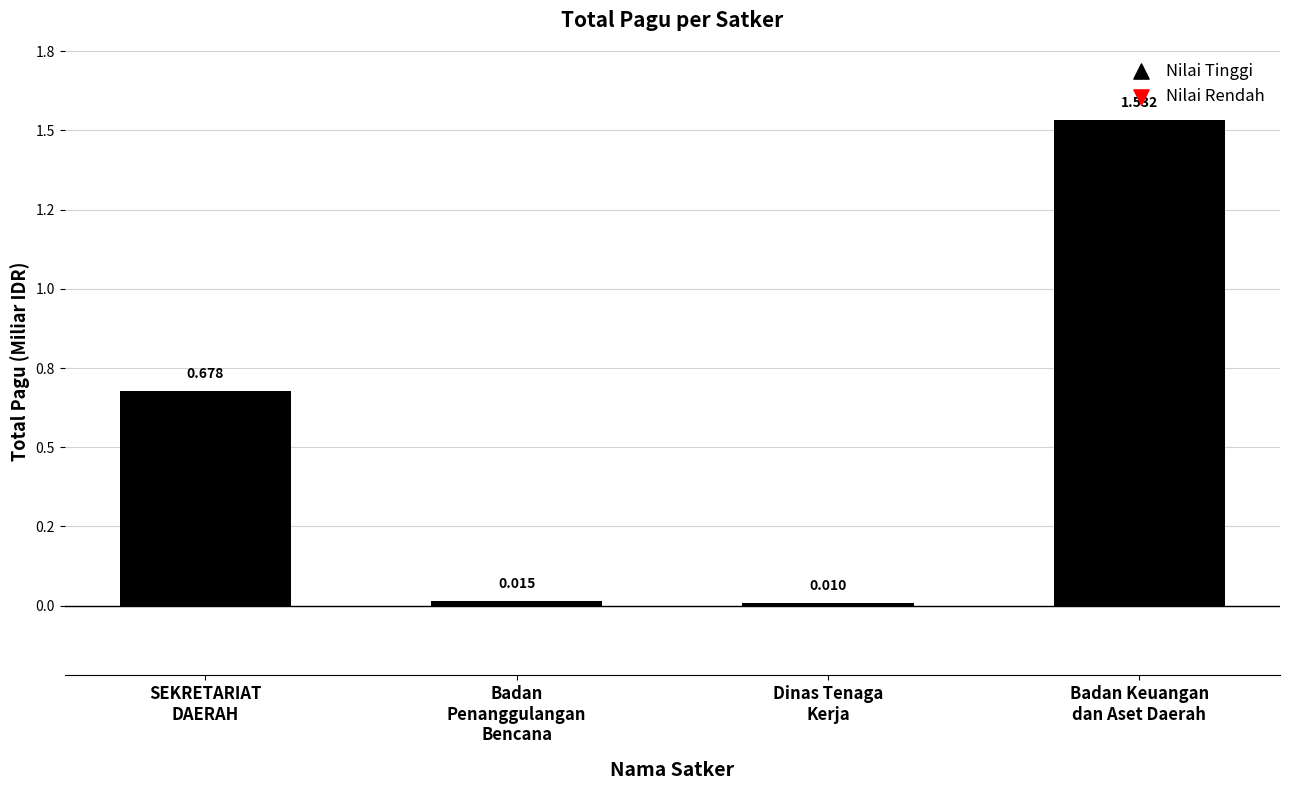

What is the change in value from SEKRETARIAT
DAERAH to Badan
Penanggulangan
Bencana?

-662846000